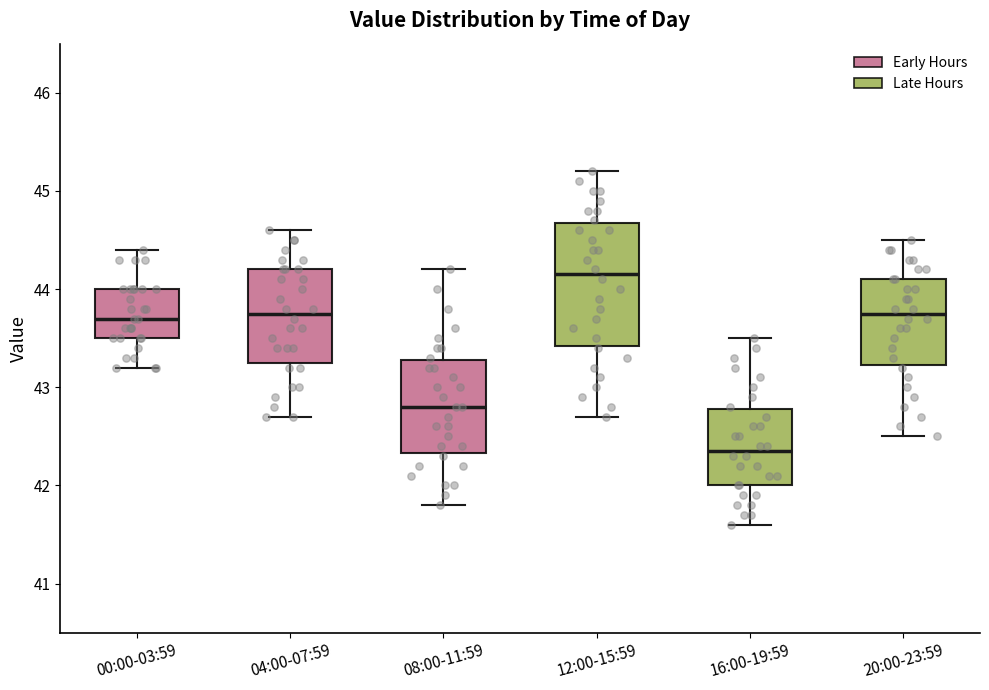

Which box has the highest median line?

12:00-15:59